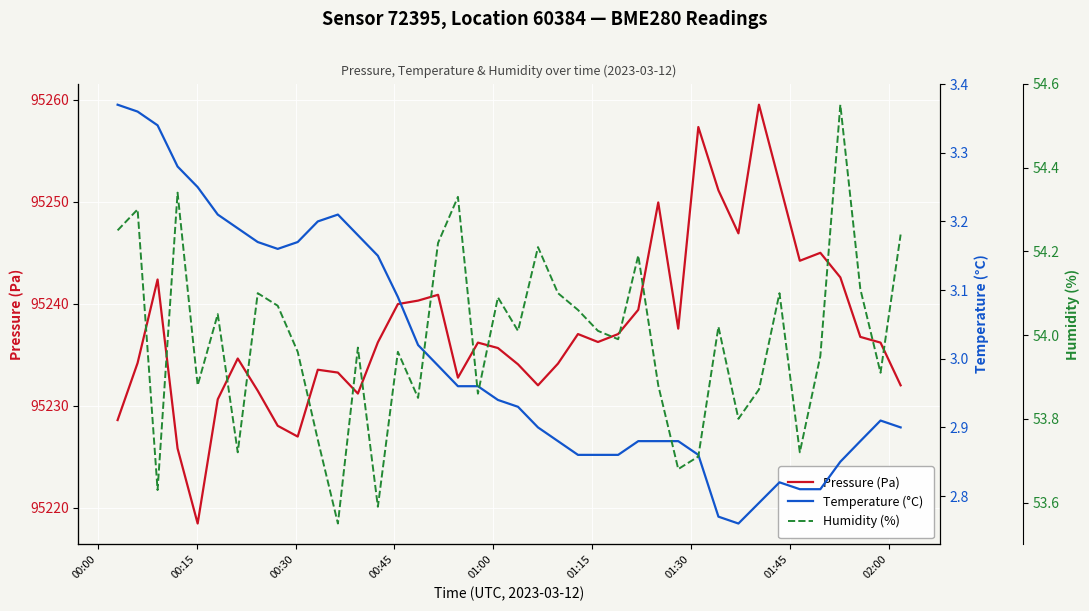

What is the greatest value displayed?

95259.5